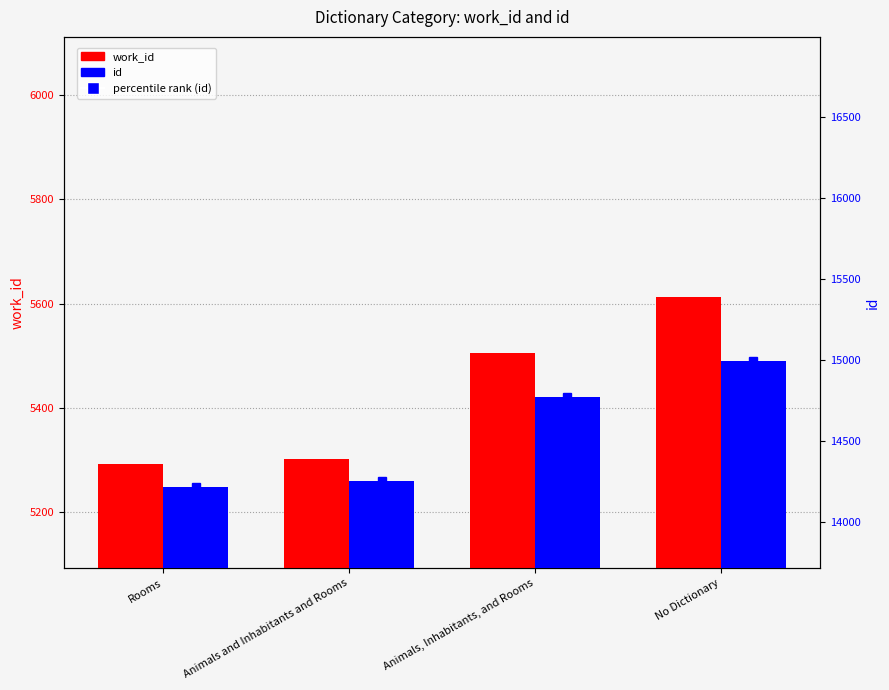

Between Rooms and Animals and Inhabitants and Rooms, which series saw the biggest shift?

id